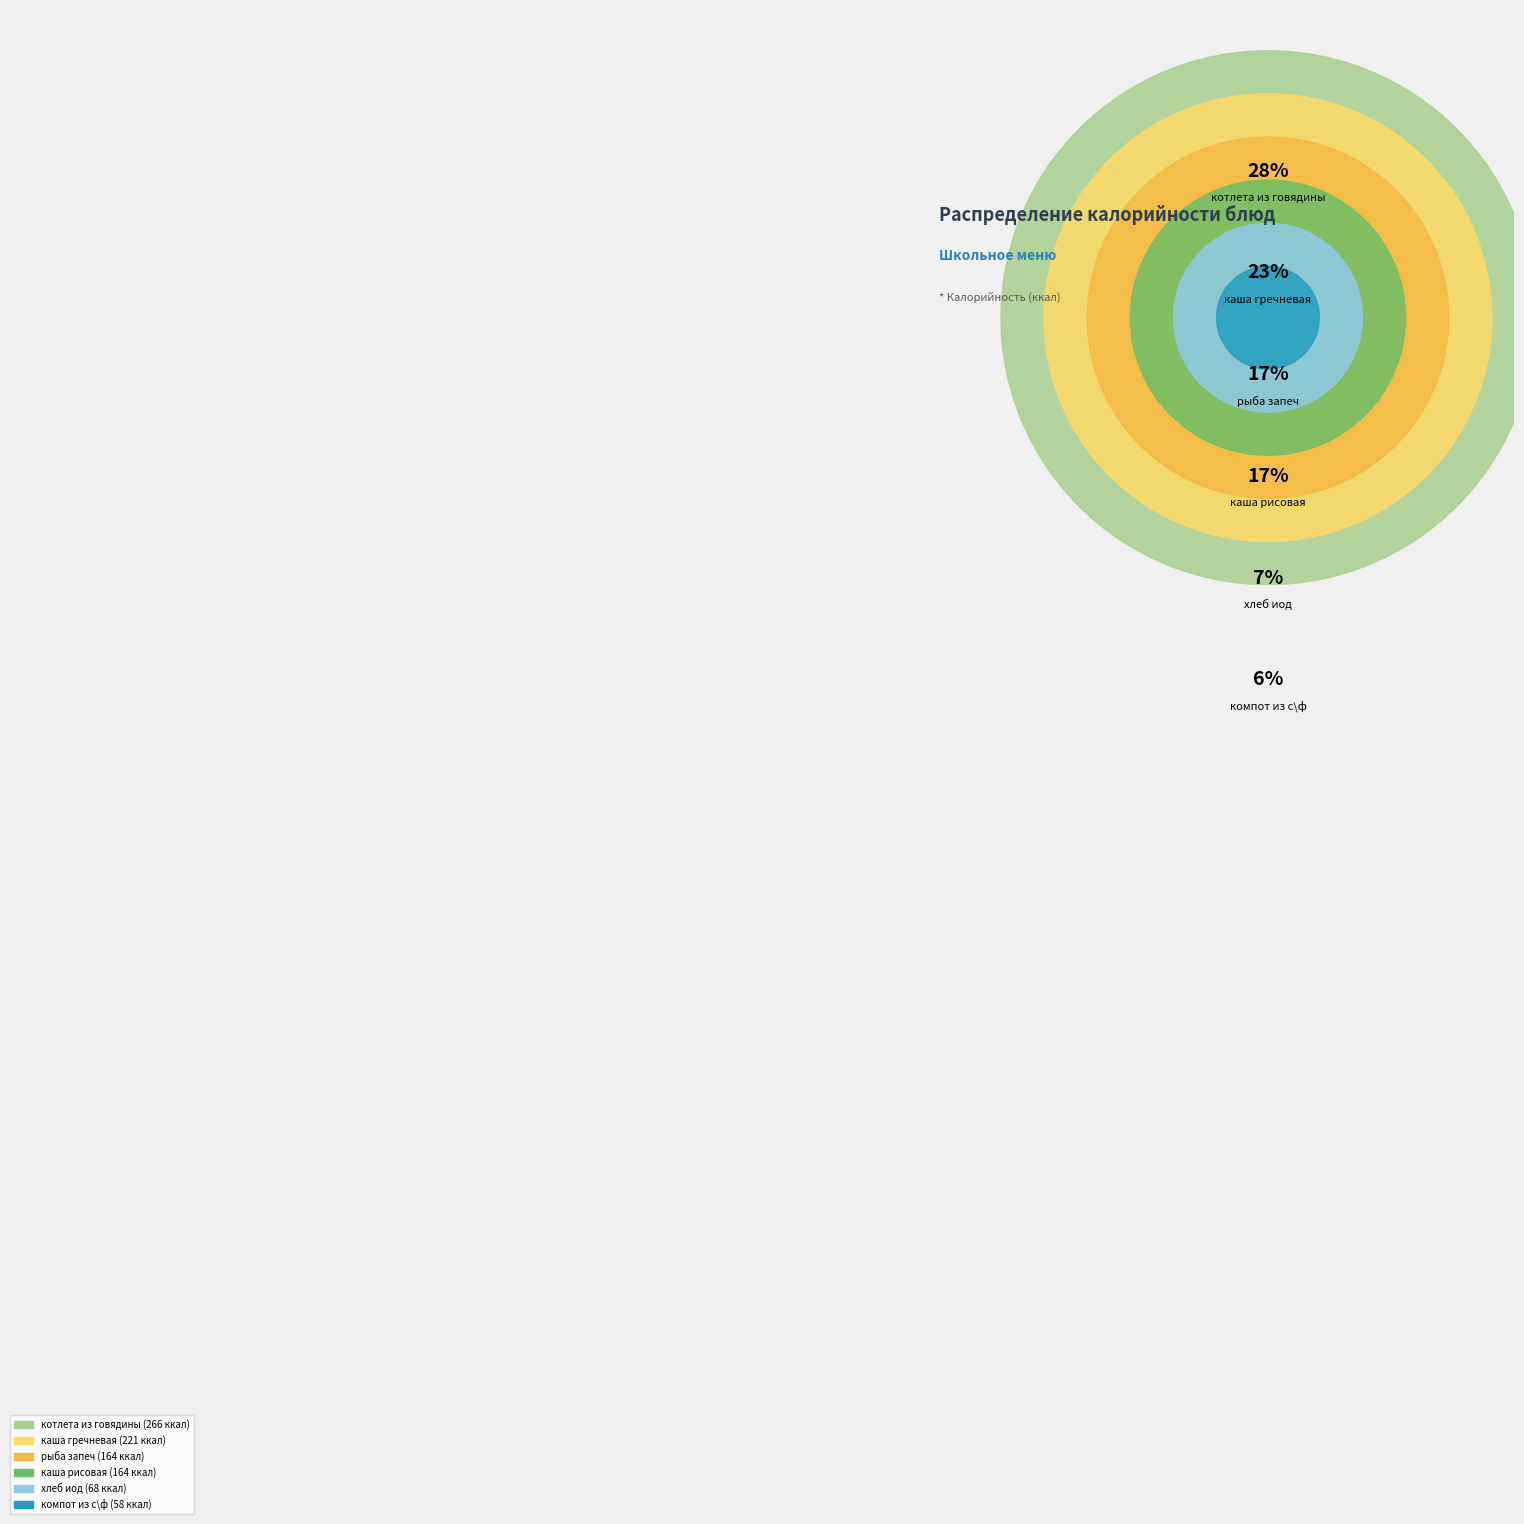

To the nearest percent, what is the combined percentage of каша рисовая and каша гречневая?

41%